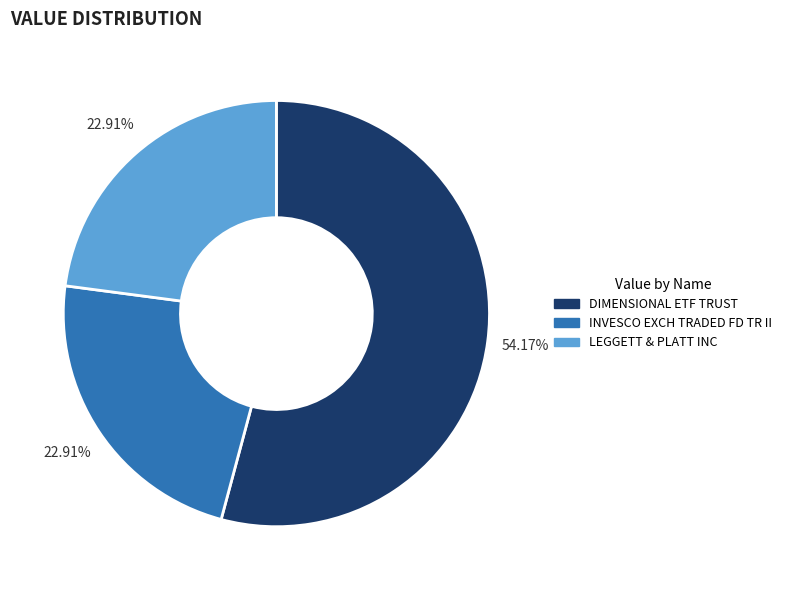

What is the ratio of the value at INVESCO EXCH TRADED FD TR II to the value at LEGGETT & PLATT INC?

1.0